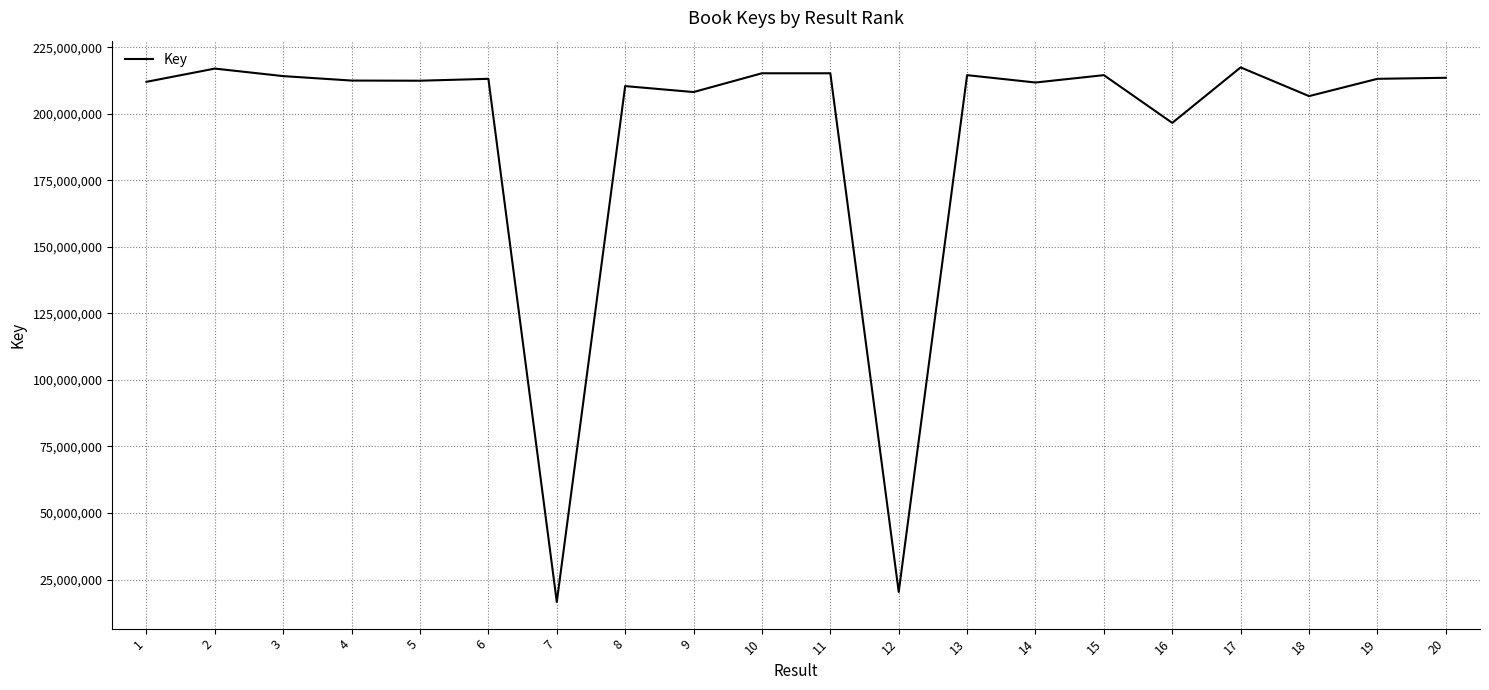

True or false: there are more than 2 points higher than both neighbors.

True